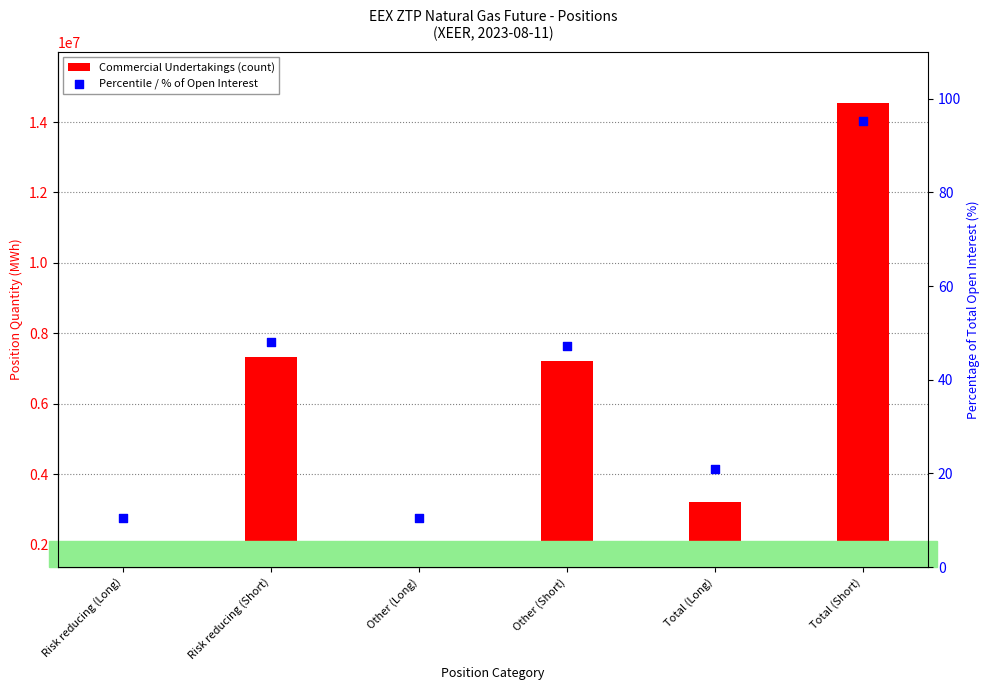

Which series reaches the maximum Y coordinate?

Commercial Undertakings (count)